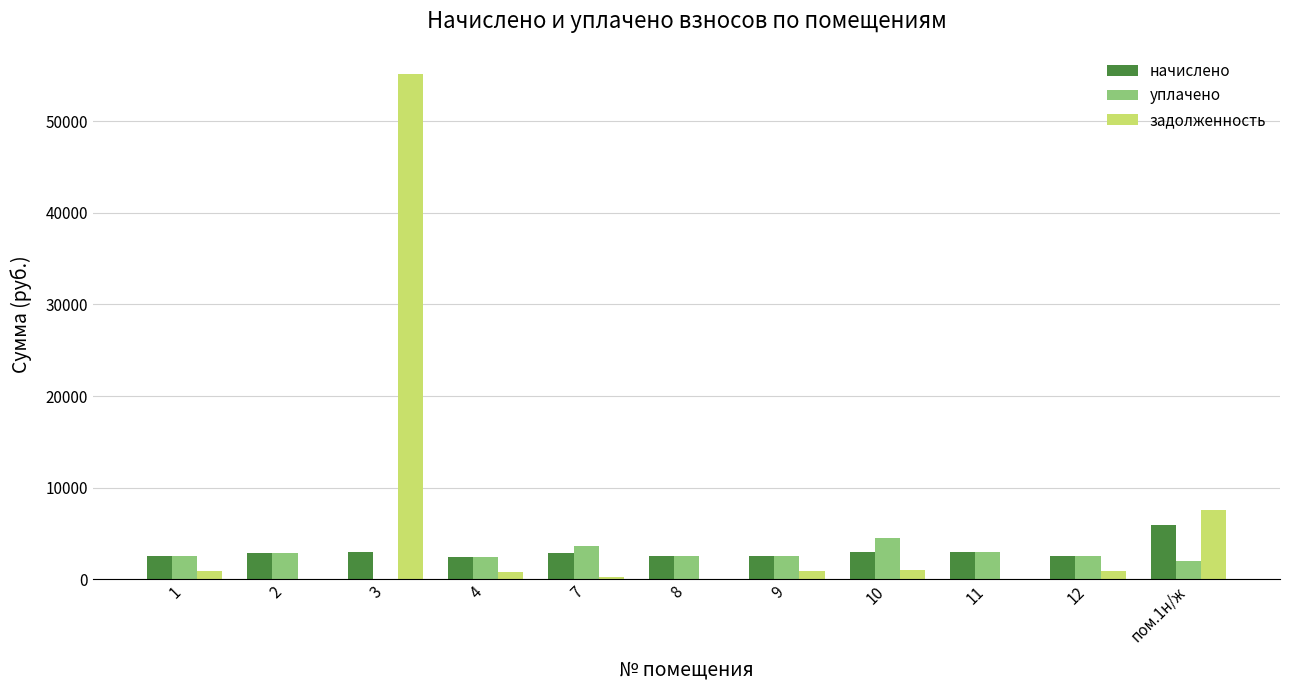

What is the maximum value shown in the chart?

55131.6